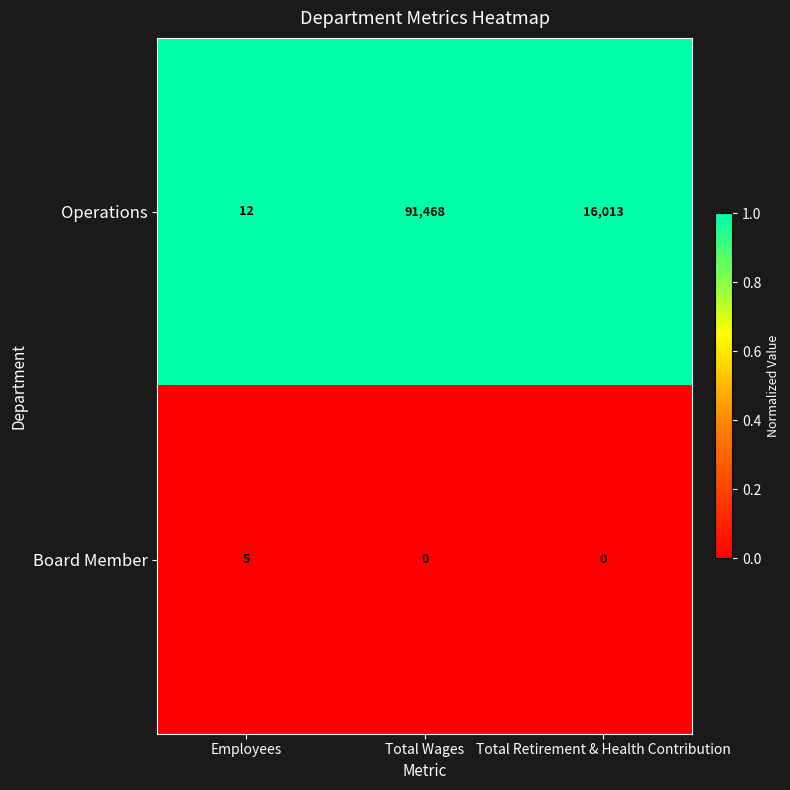

Which series has the widest spread of values?

Operations